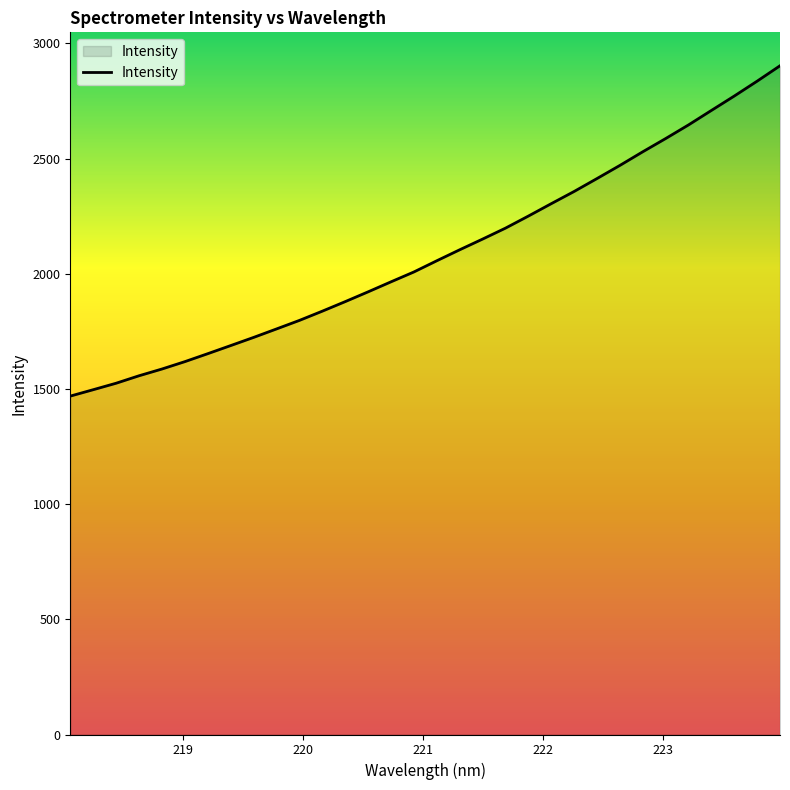

What is the difference between the maximum and minimum values?

1434.1